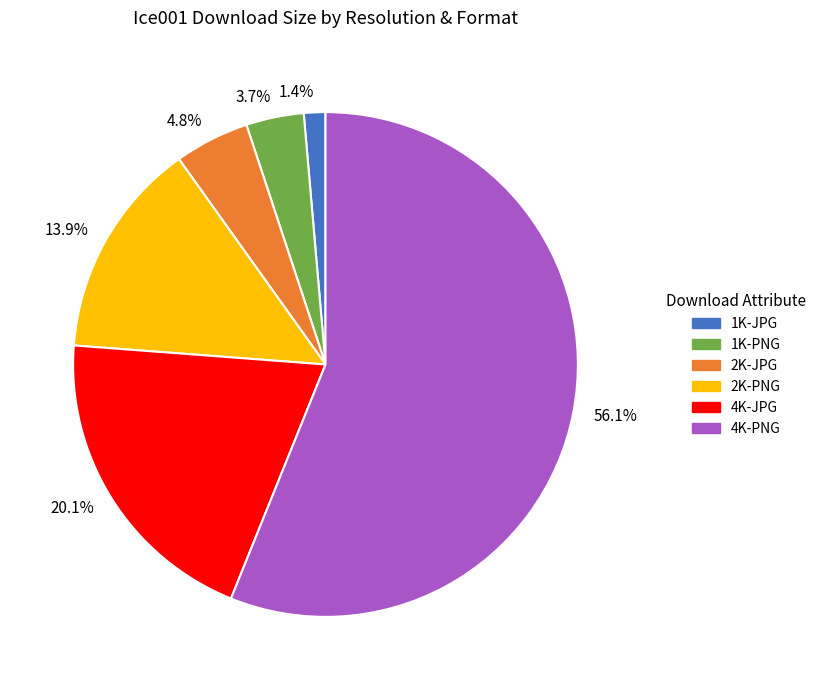

What is the smallest slice in the pie chart?

1.4%